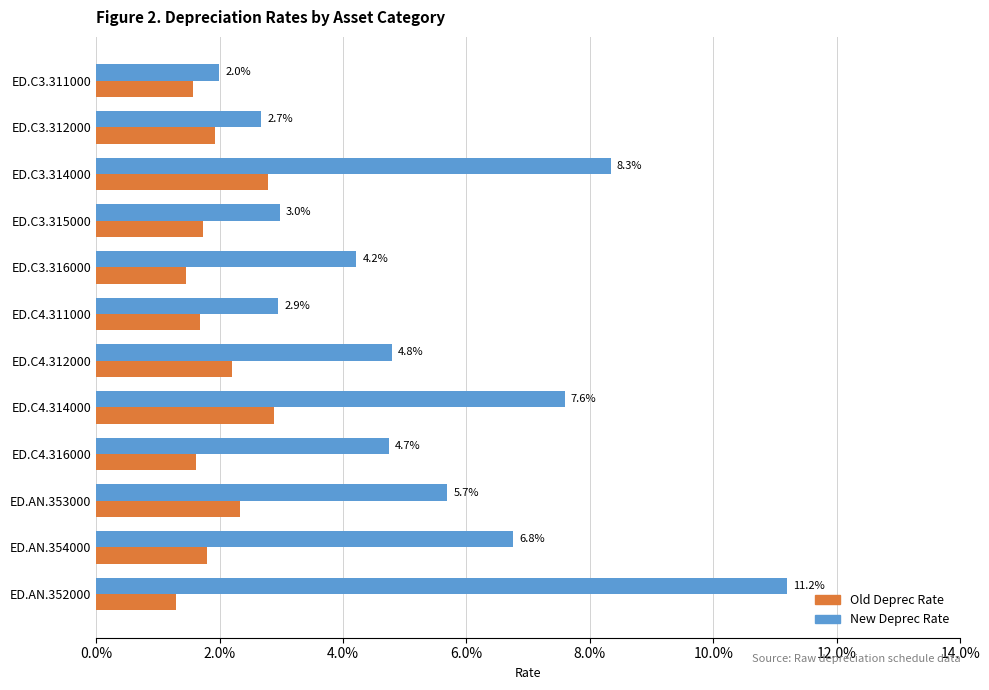

What is the greatest value displayed?

0.1